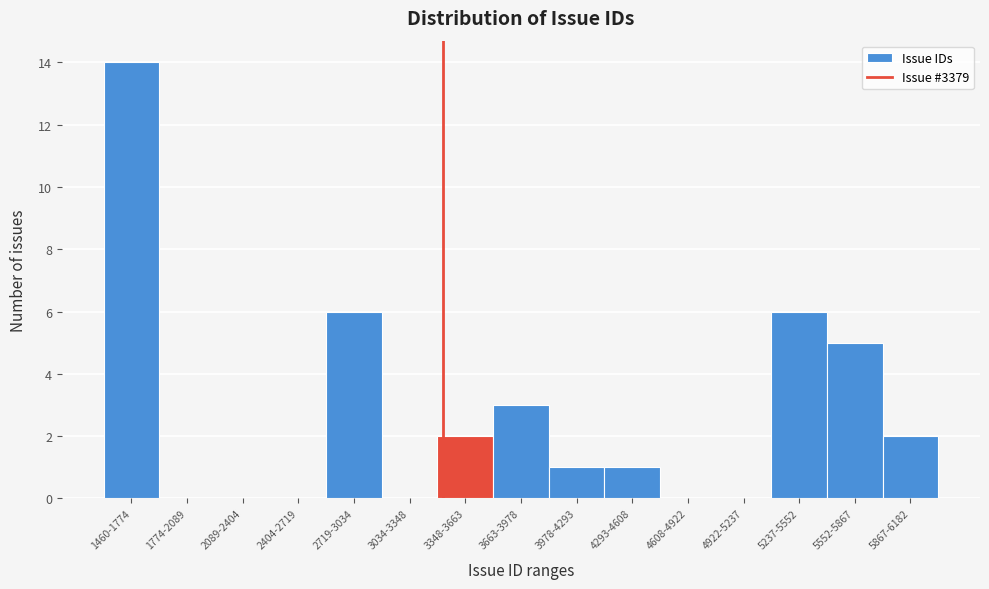

Reading right to left, list all the values displayed in this chart.

5867-6182=2	5552-5867=5	5237-5552=6	4922-5237=0	4608-4922=0	4293-4608=1	3978-4293=1	3663-3978=3	3348-3663=2	3034-3348=0	2719-3034=6	2404-2719=0	2089-2404=0	1774-2089=0	1460-1774=14